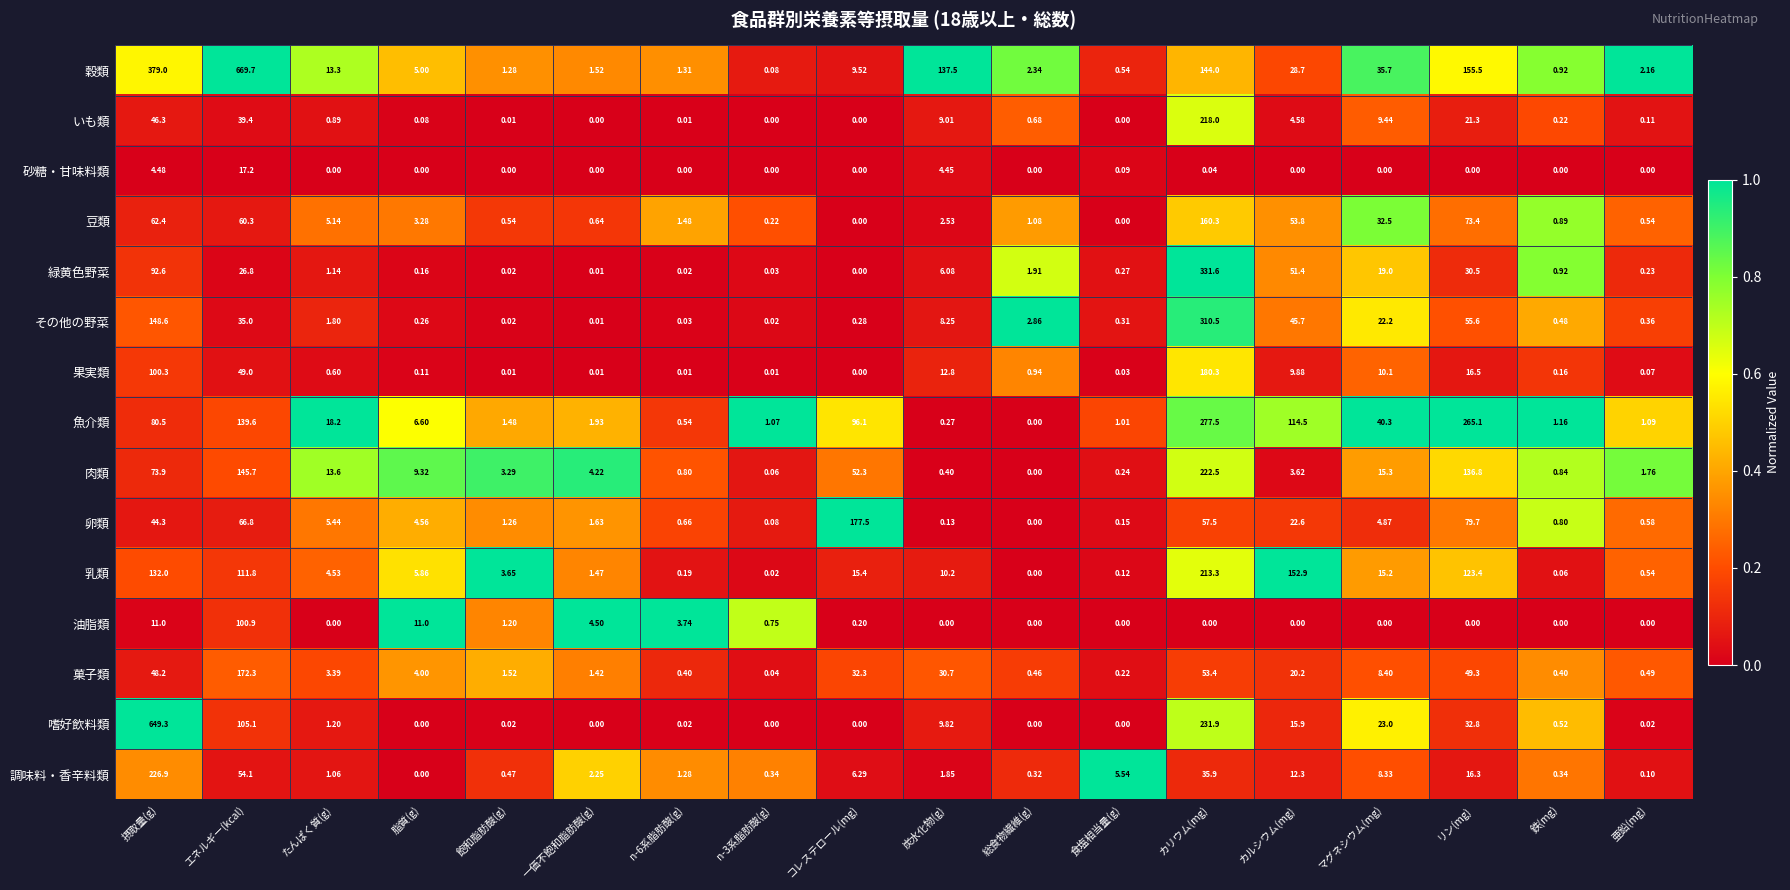

Which category has the highest value across all series?

エネルギー(kcal)